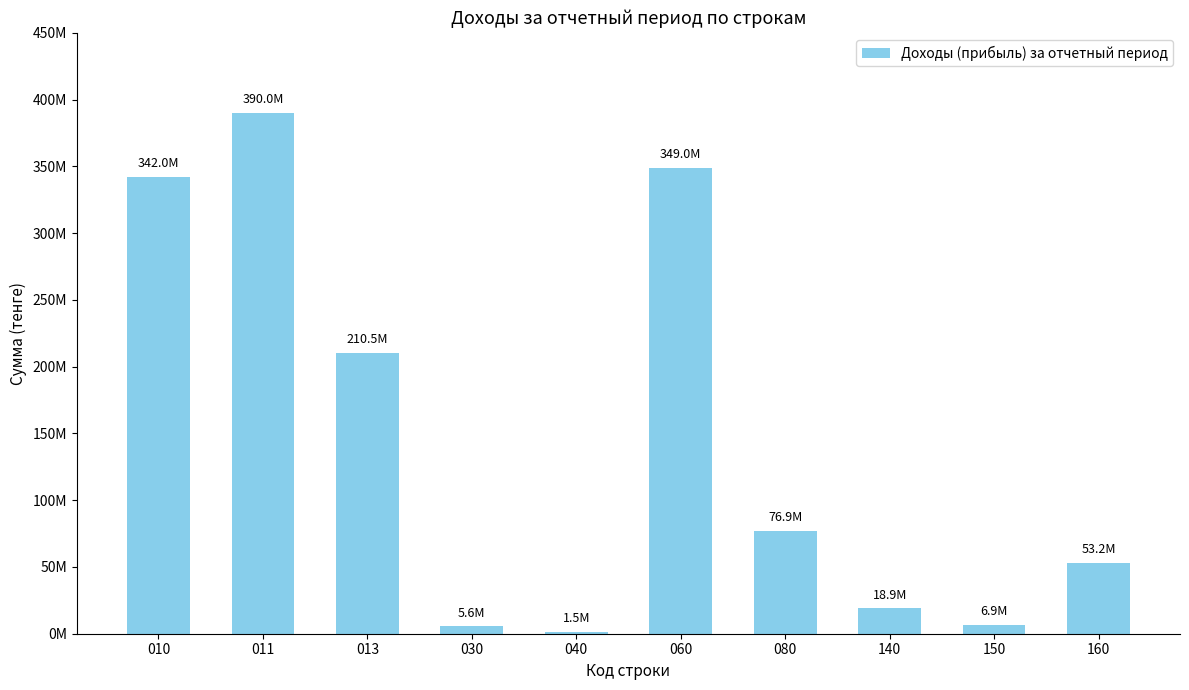

Is it true that the value at 060 is 618911677.1?

False